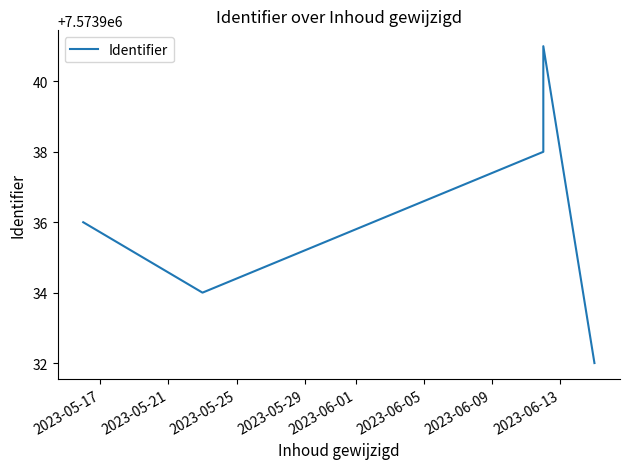

How many points are lower than both their immediate neighbors (excluding endpoints)?

1